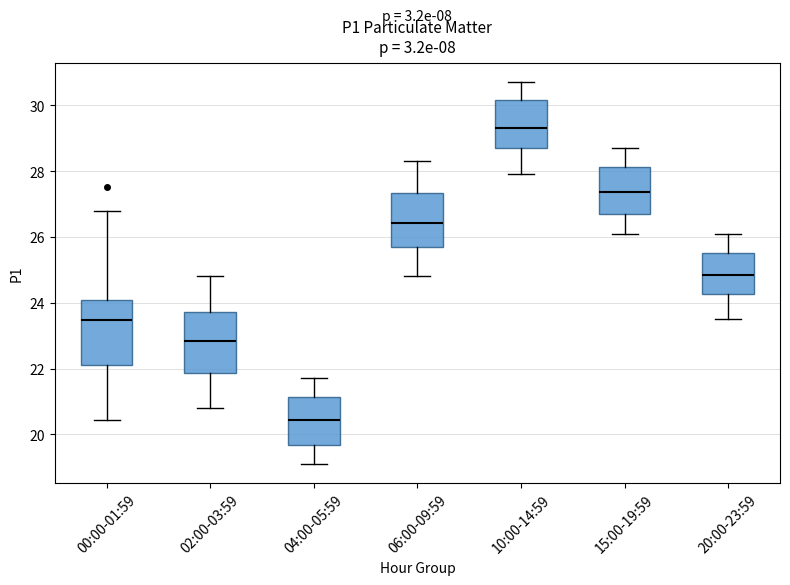

Which box has the highest median line?

10:00-14:59